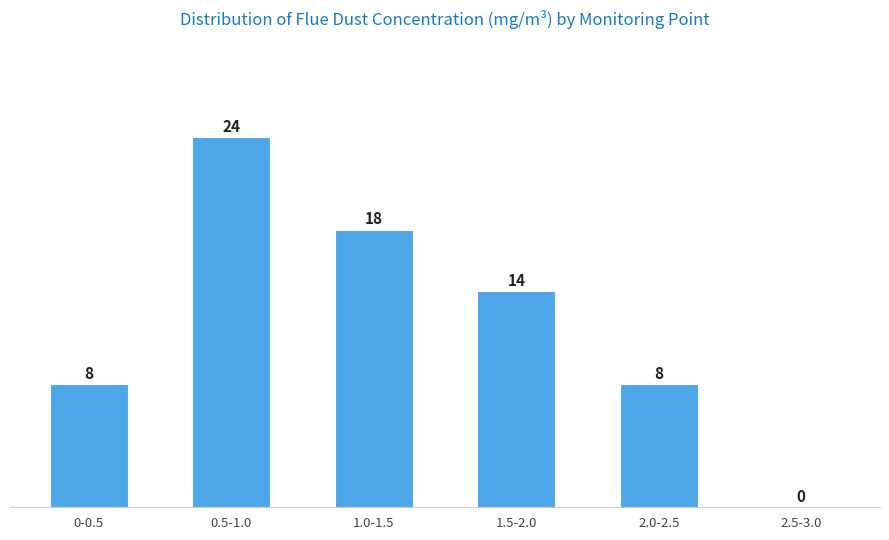

Reading left to right, extract all data points from this chart.

0-0.5=8	0.5-1.0=24	1.0-1.5=18	1.5-2.0=14	2.0-2.5=8	2.5-3.0=0